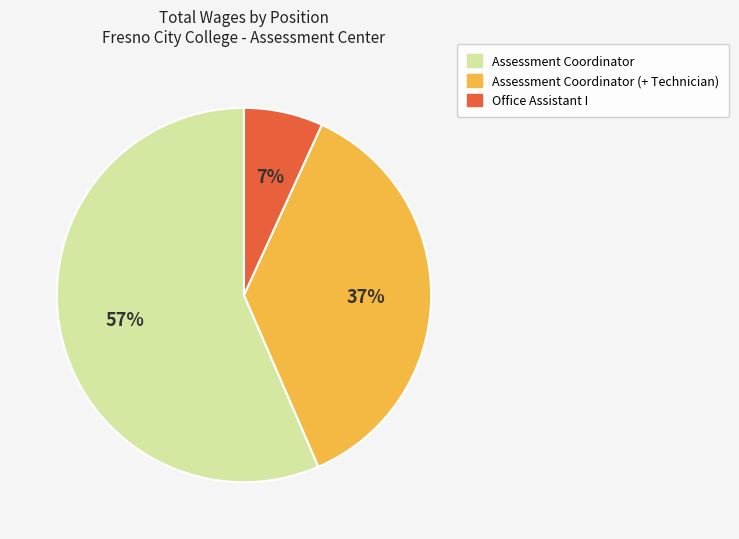

Is there any slice that represents more than half of the pie?

Yes